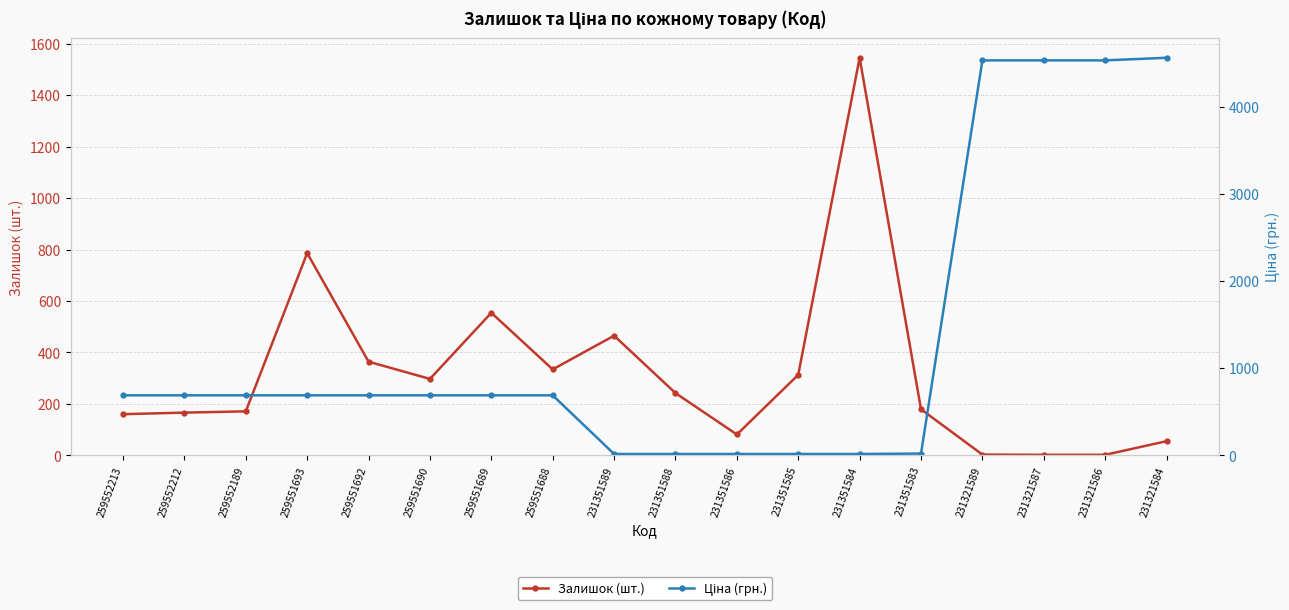

At which label does Ціна (грн.) first exceed 688?

259552213